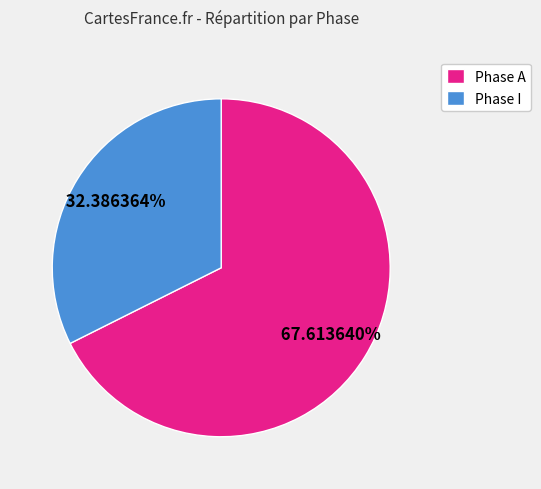

Which category accounts for the majority?

Phase A